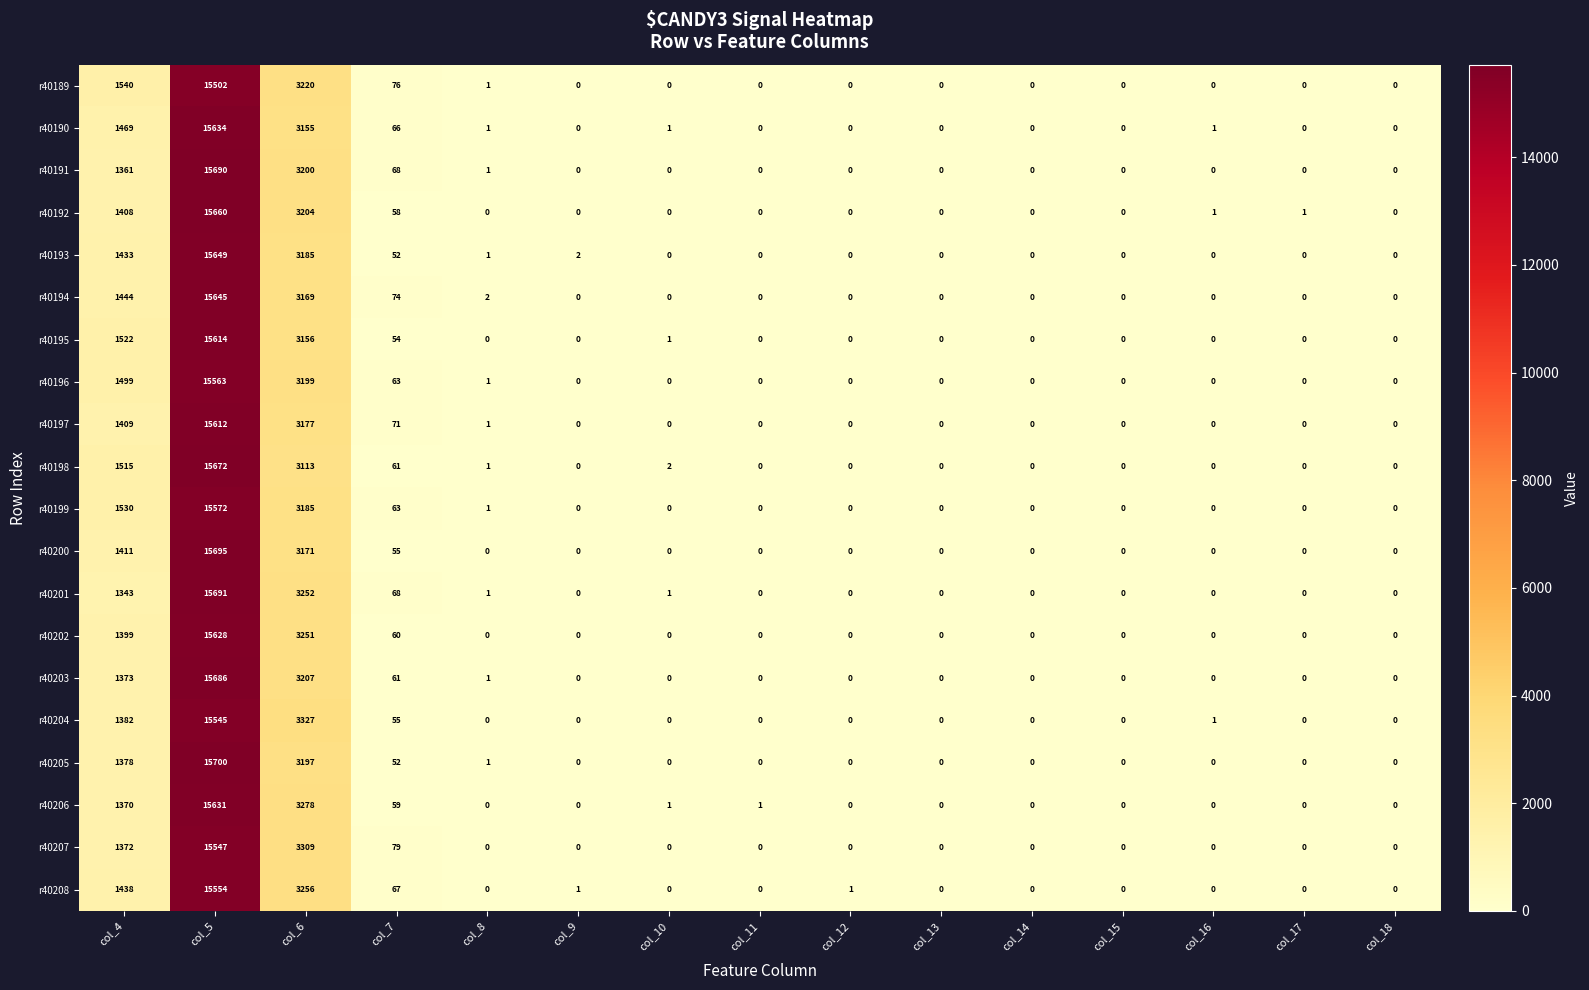

At which category is the sum across all series the highest?

col_5